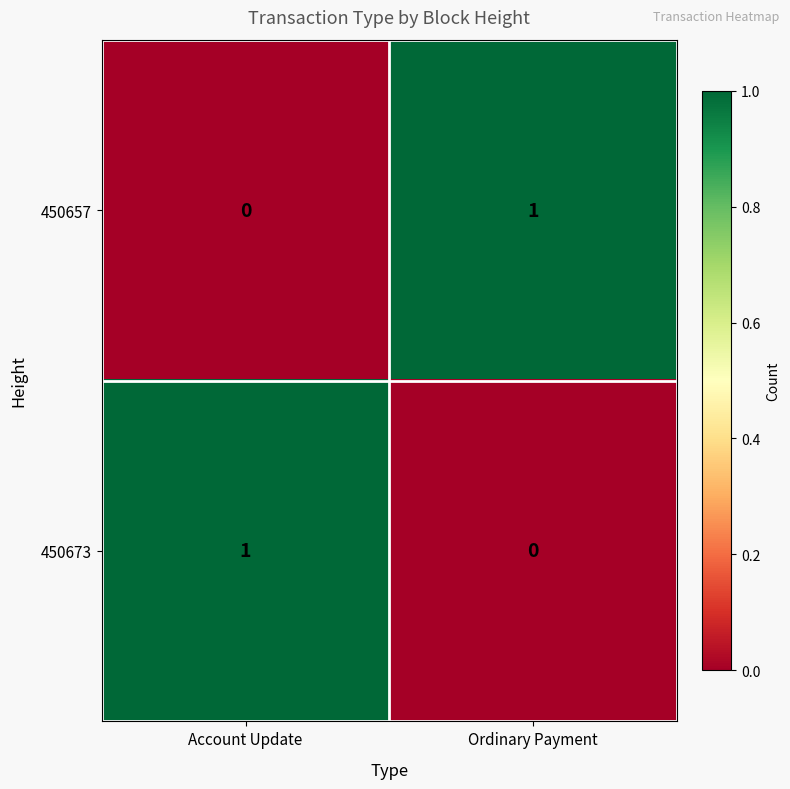

Where is 450673 nearest to the value 0?

Ordinary Payment